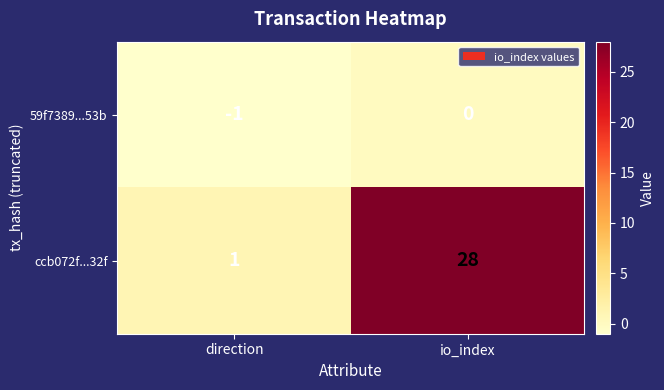

The value of ccb072f...32f at io_index is 28. True or false?

True